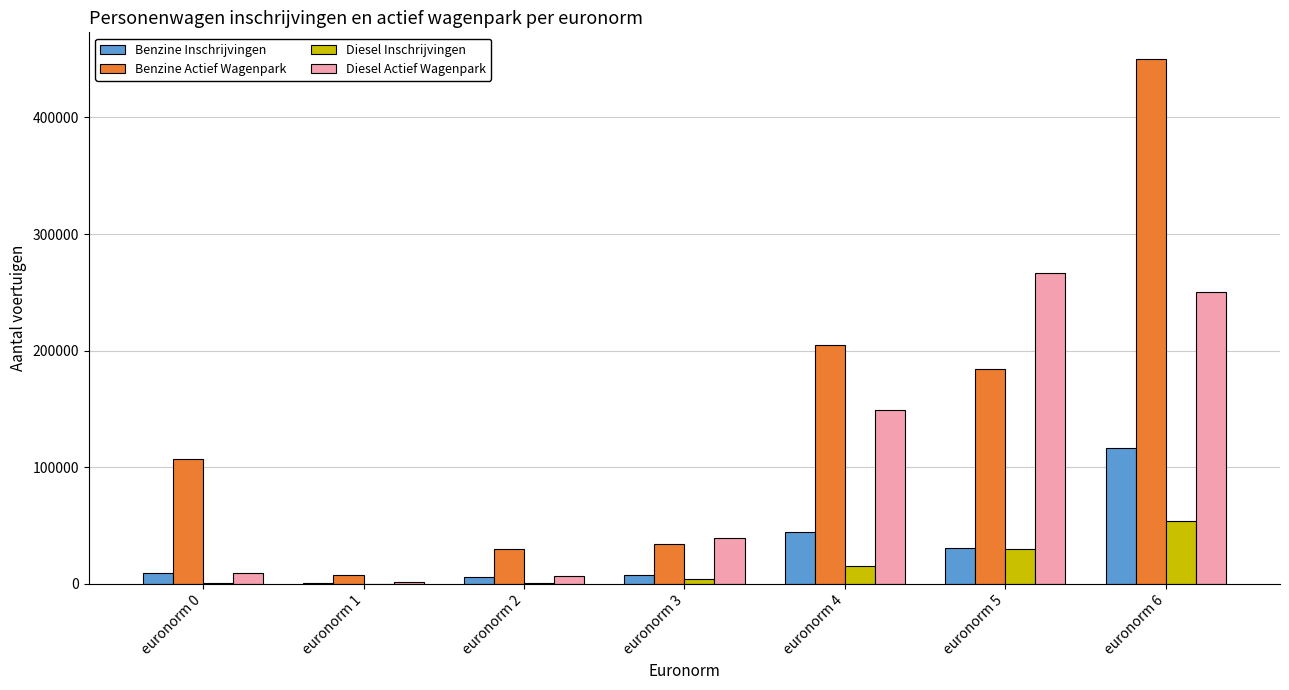

What is the spread (max minus min) of values at euronorm 0?

105894